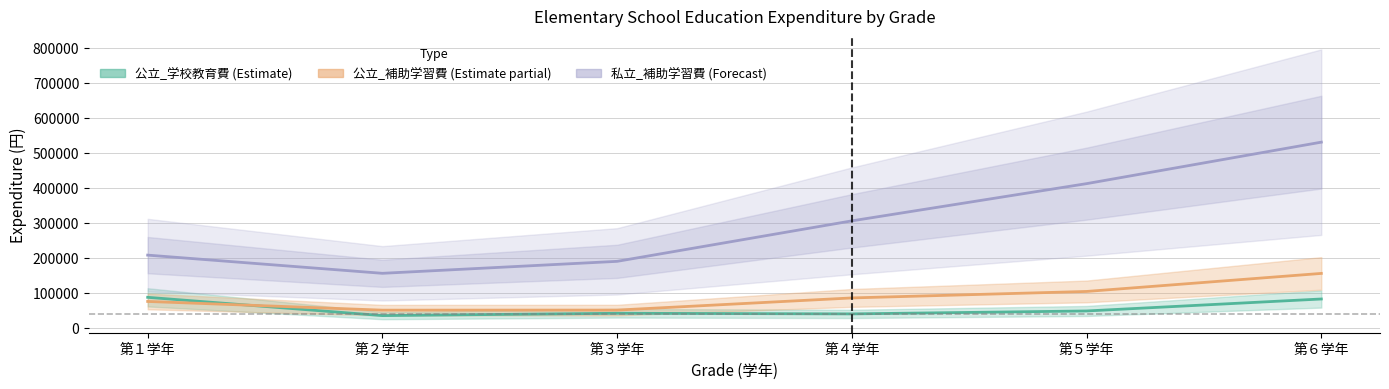

How many categories are shown in the chart?

6